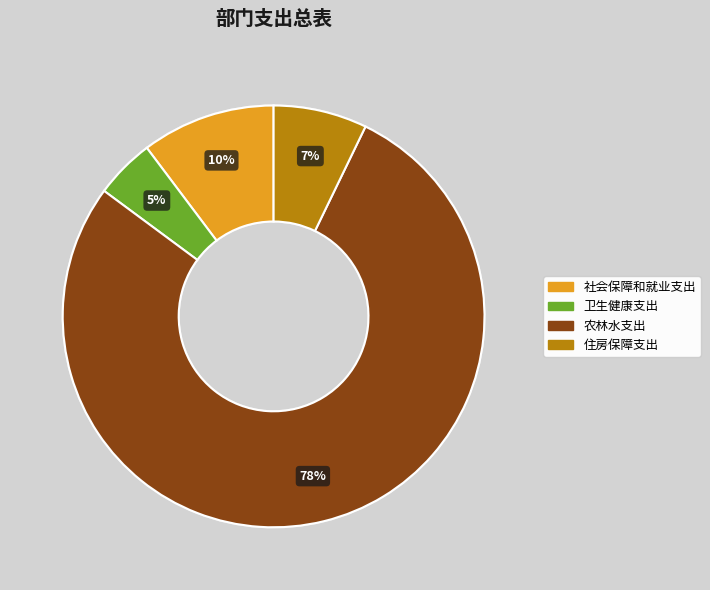

Is it true that 社会保障和就业支出 is 10% of the pie?

True